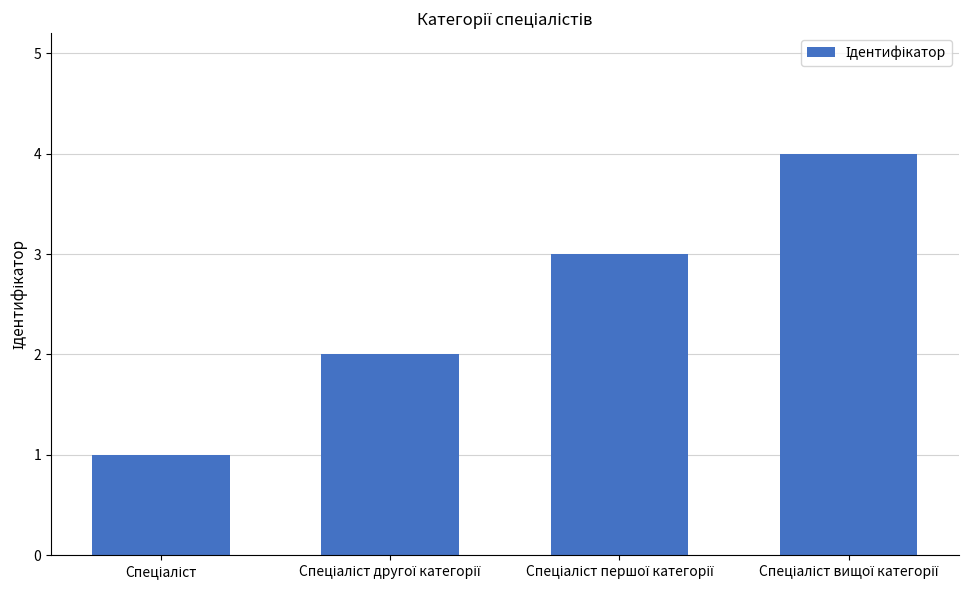

What is the difference between the maximum and minimum values?

3